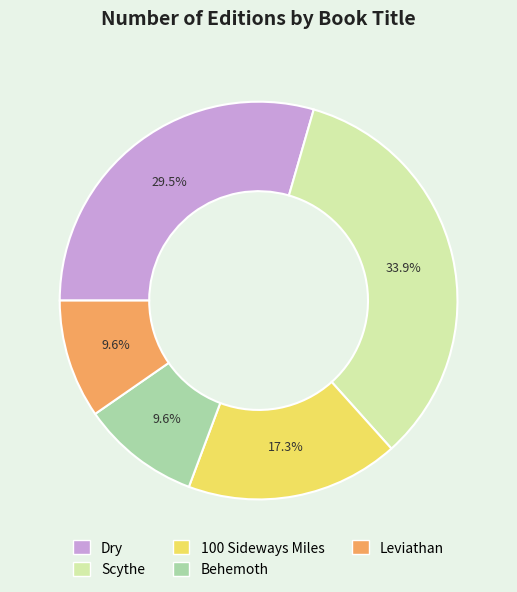

Count the number of slices in the pie.

5